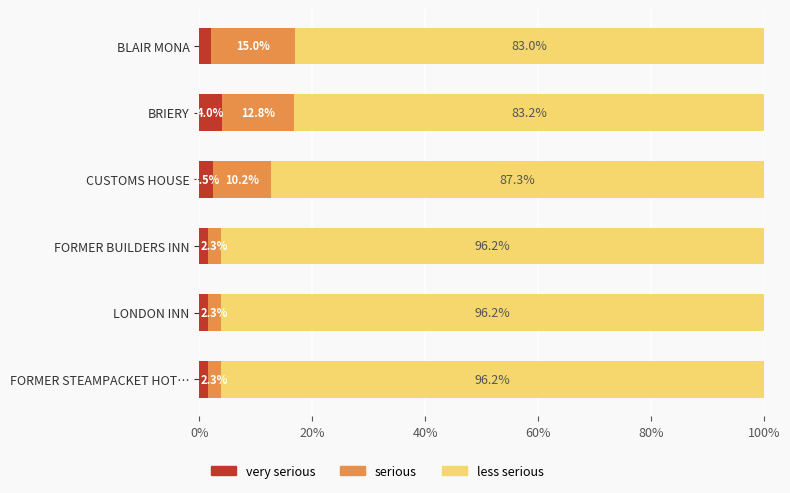

What is the total value across all series at FORMER STEAMPACKET HOT…?

100.0